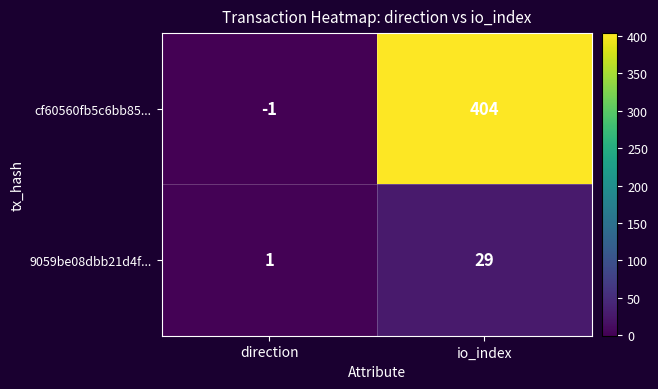

At which category does the chart reach its minimum across all series?

direction